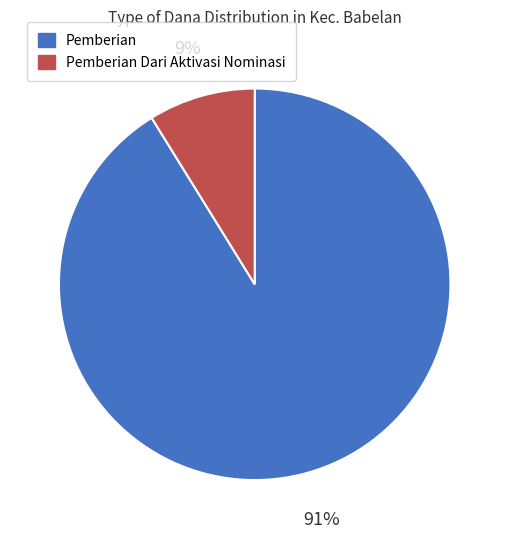

True or false: Pemberian Dari Aktivasi Nominasi accounts for 1% of the total.

False